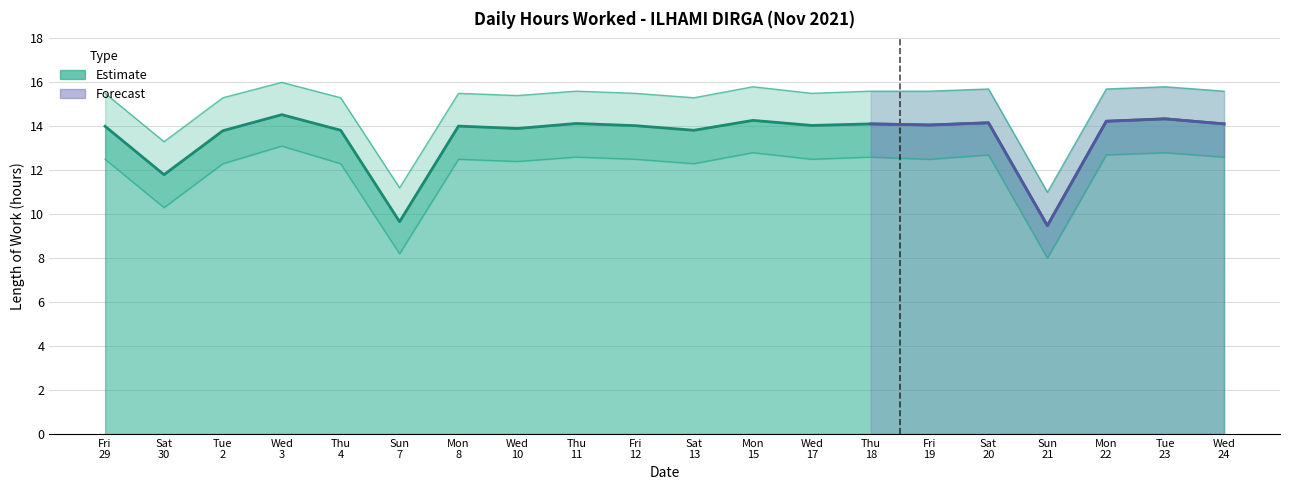

List the labels in order of value, smallest first.

Sun 21, Sun 7, Sat 30, Tue 2, Thu 4, Sat 13, Wed 10, Fri 29, Mon 8, Fri 12, Wed 17, Fri 19, Thu 18, Wed 24, Thu 11, Sat 20, Mon 22, Mon 15, Tue 23, Wed 3